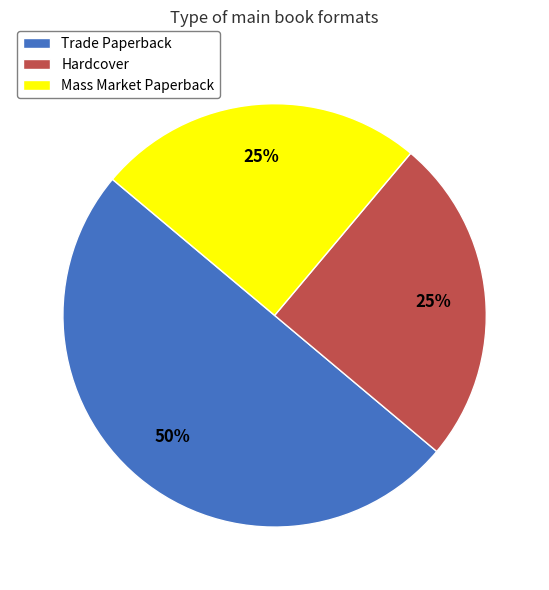

Is it true that Trade Paperback is 36% of the pie?

False